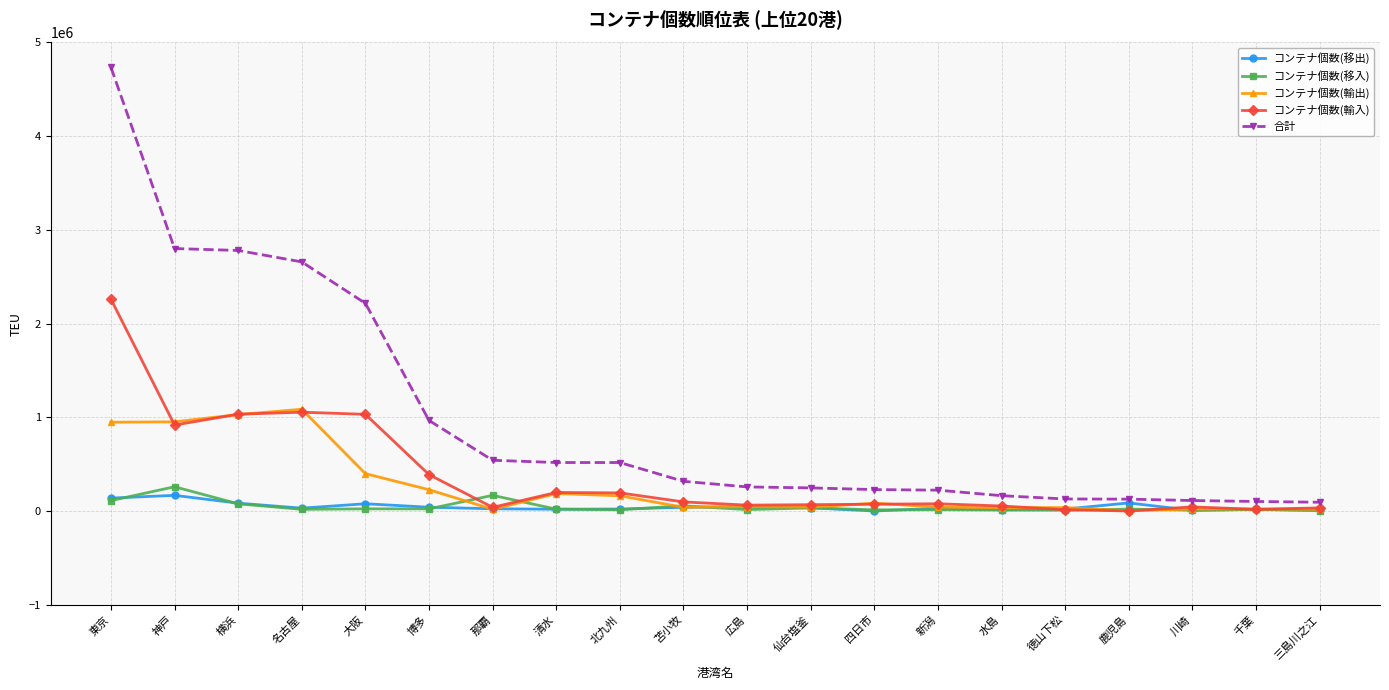

What is the maximum value shown in the chart?

4734770.7